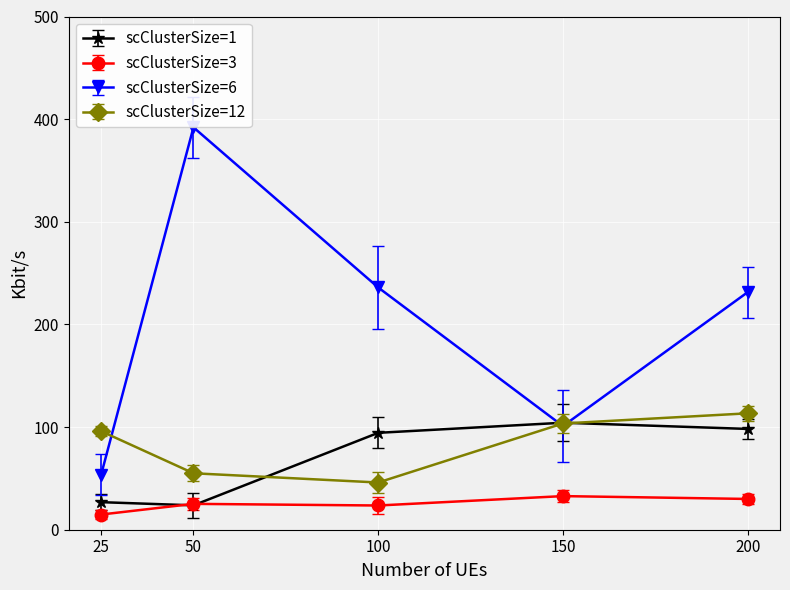

Is it true that scClusterSize=6 equals 53.5 at 25?

True